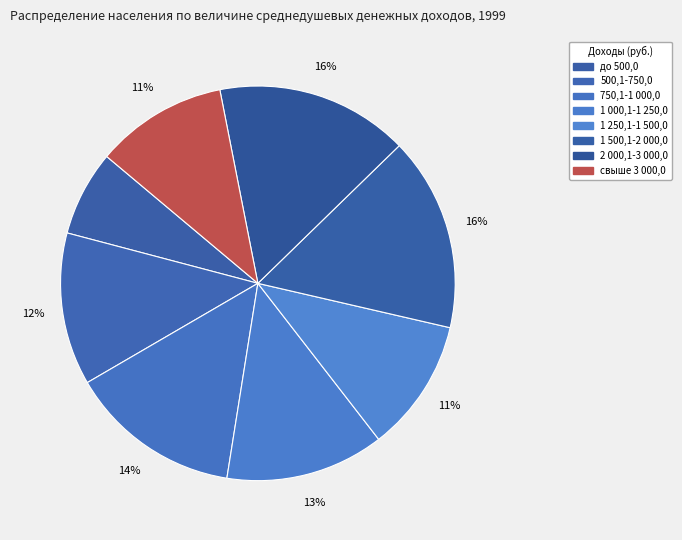

What is the ratio of the value at до 500,0 to the value at 1 500,1-2 000,0?

0.4